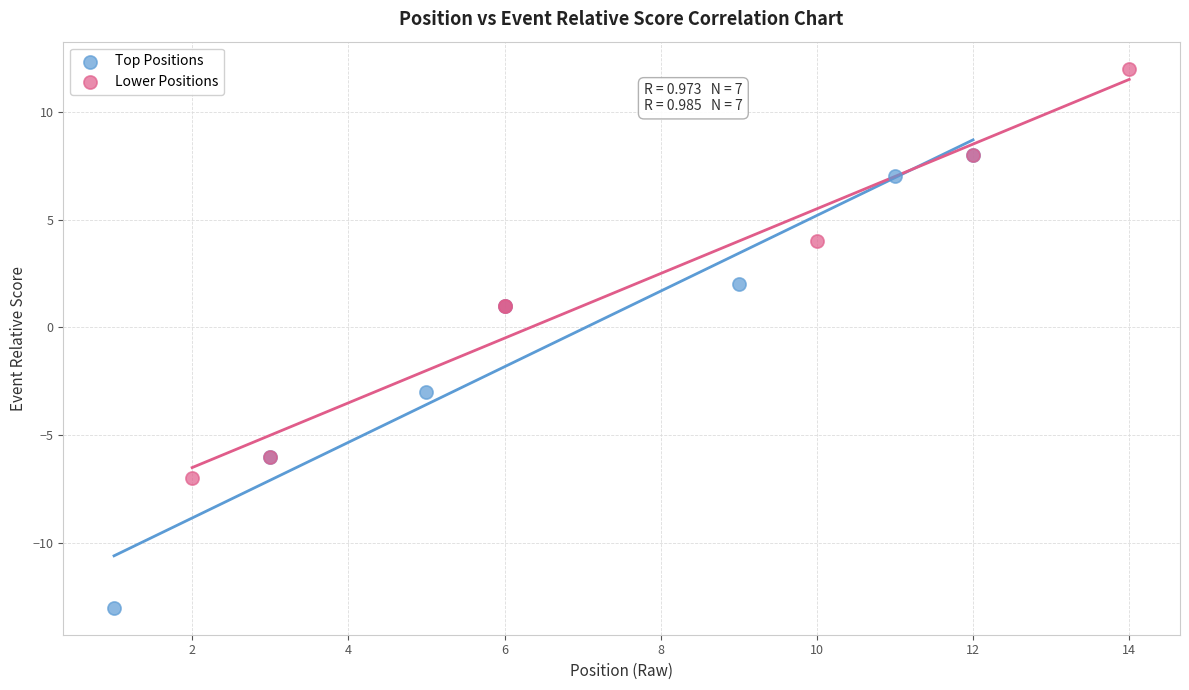

Which series has the widest spread of Y values?

Top Positions